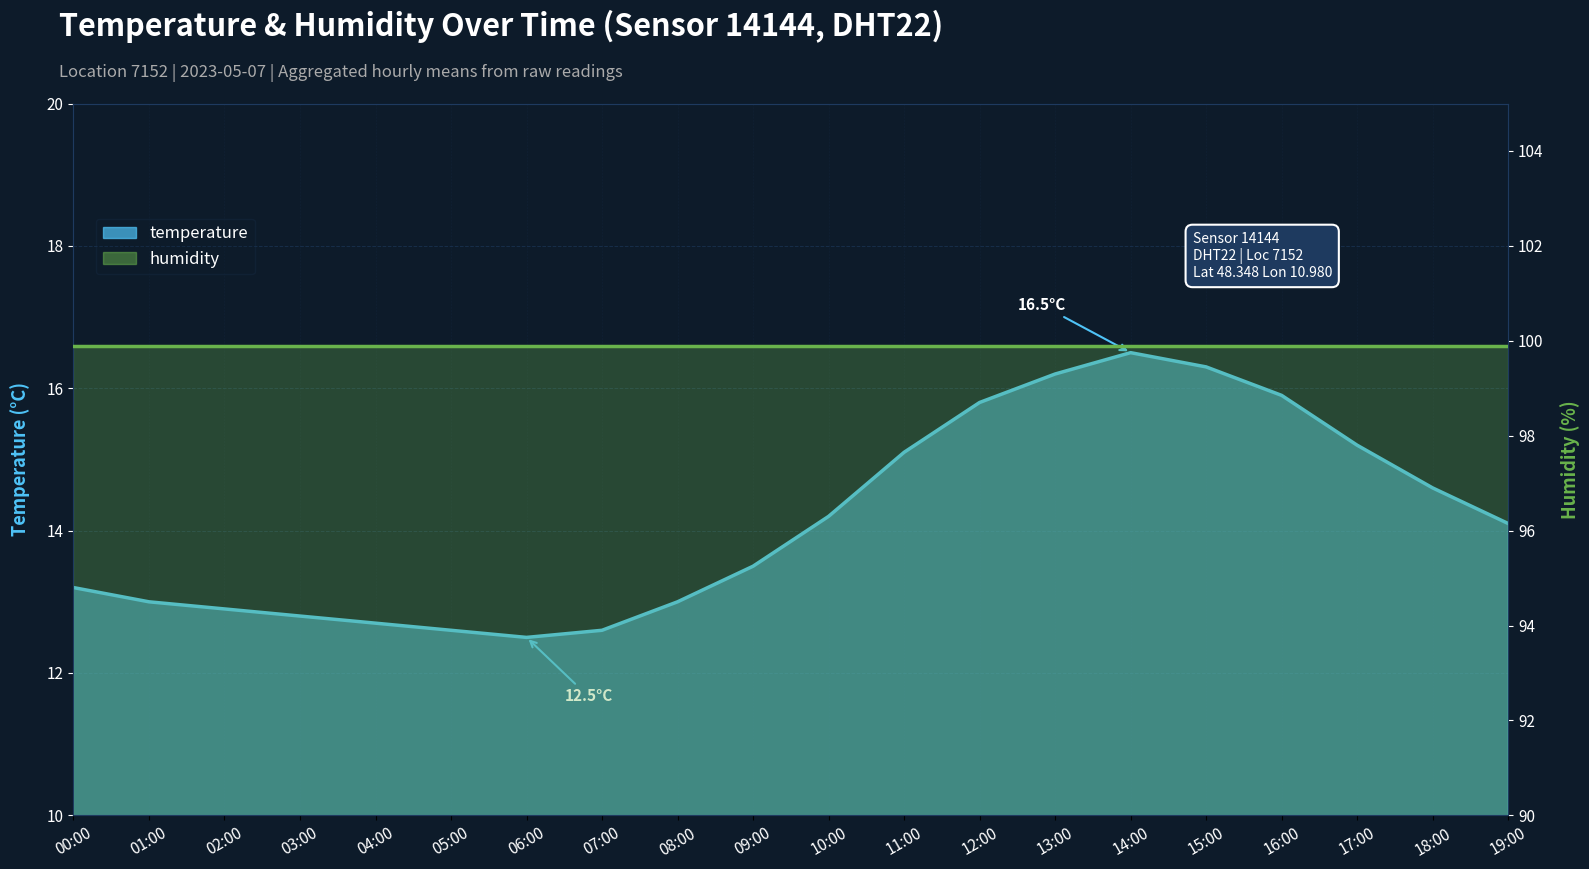

At which label is the value closest to 14?

19:00